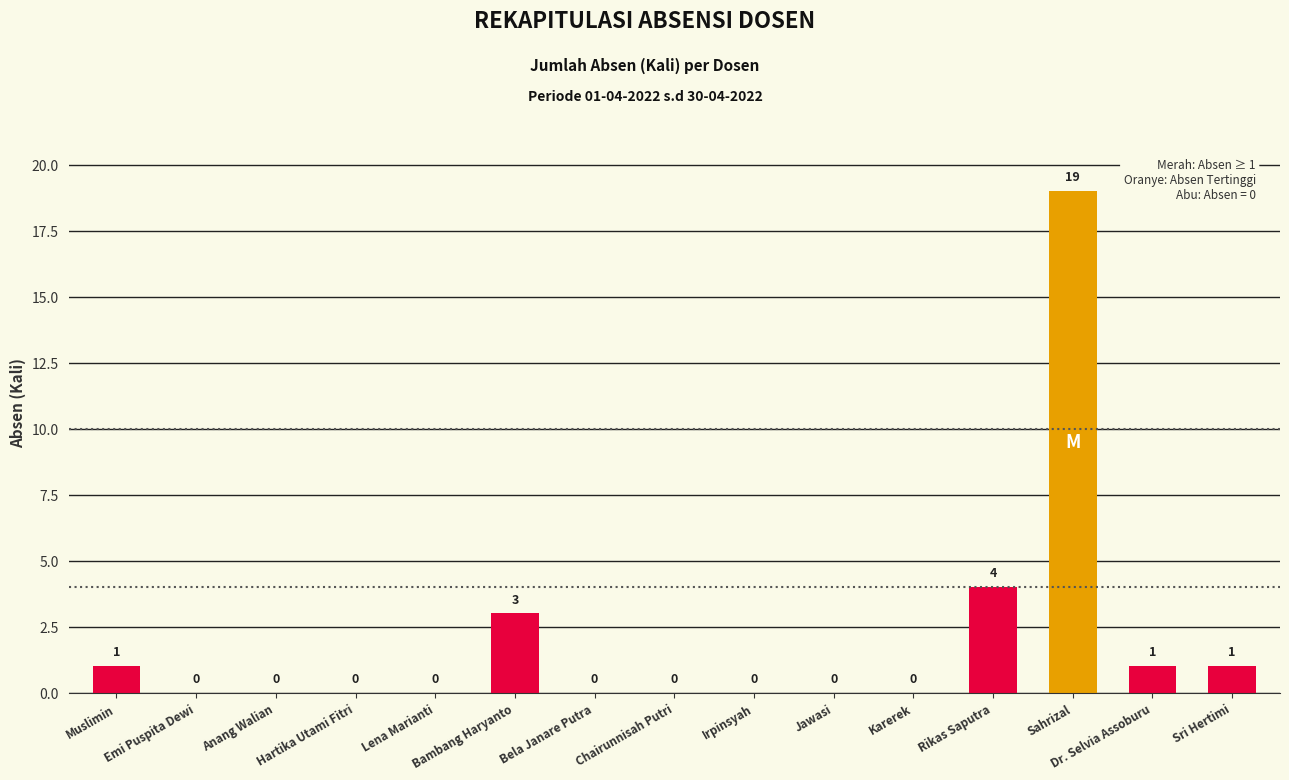

Where is the data nearest to the value 9?

Rikas Saputra